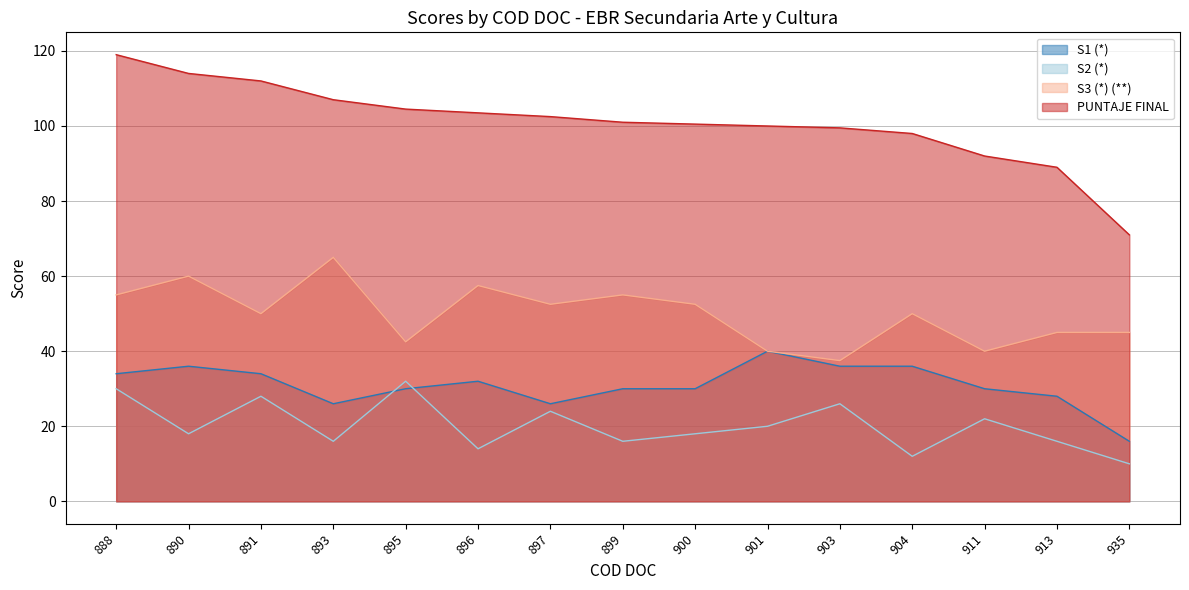

True or false: S3 (*) (**) and PUNTAJE FINAL intersect in this chart.

False